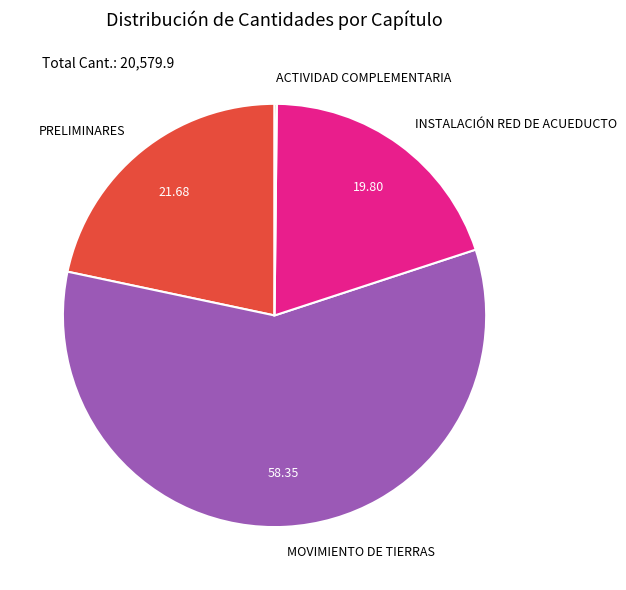

Approximately how many times larger is the value at MOVIMIENTO DE TIERRAS compared to INSTALACIÓN RED DE ACUEDUCTO?

2.9